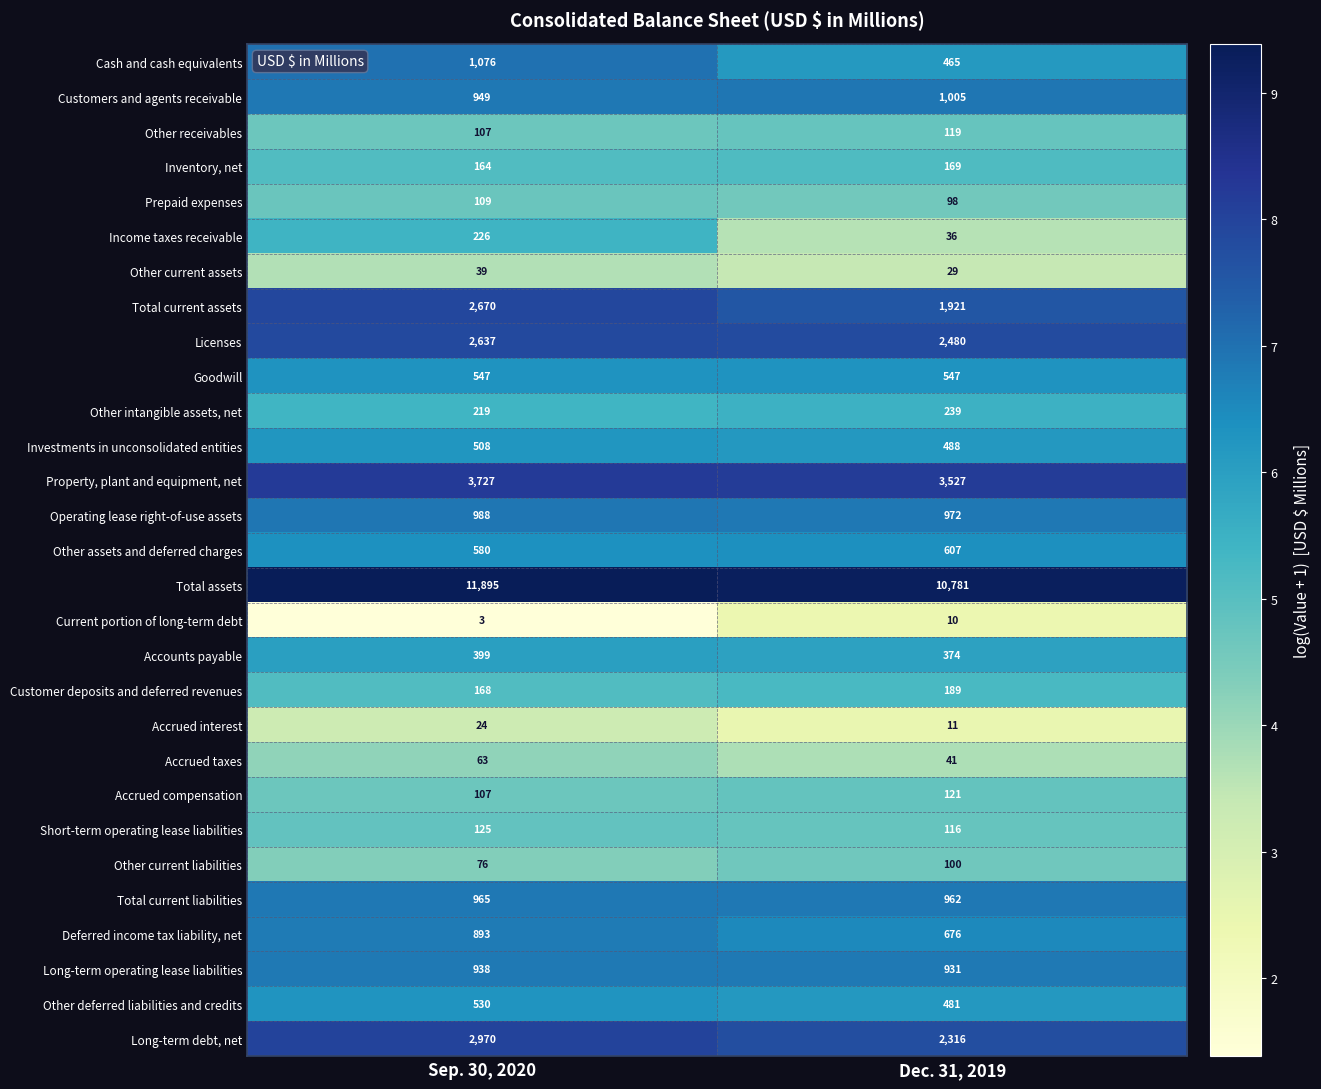

What is the approximate value of Current portion of long-term debt at Sep. 30, 2020?

3